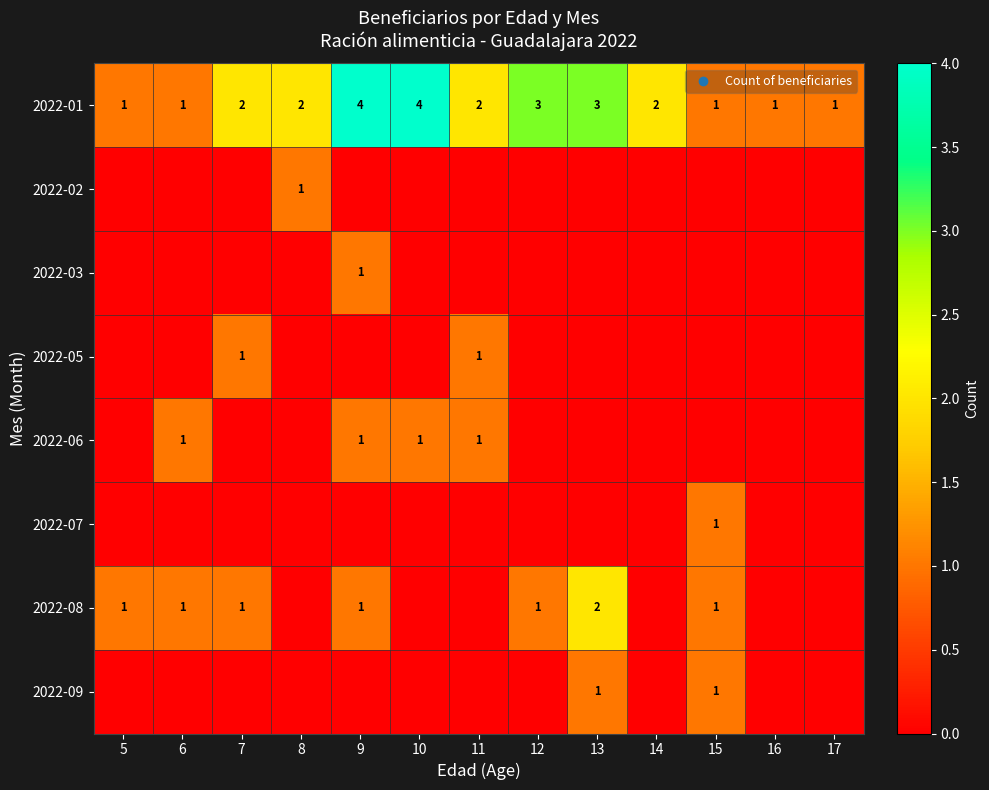

True or false: 2022-05 has a value of 0 at 11.

False